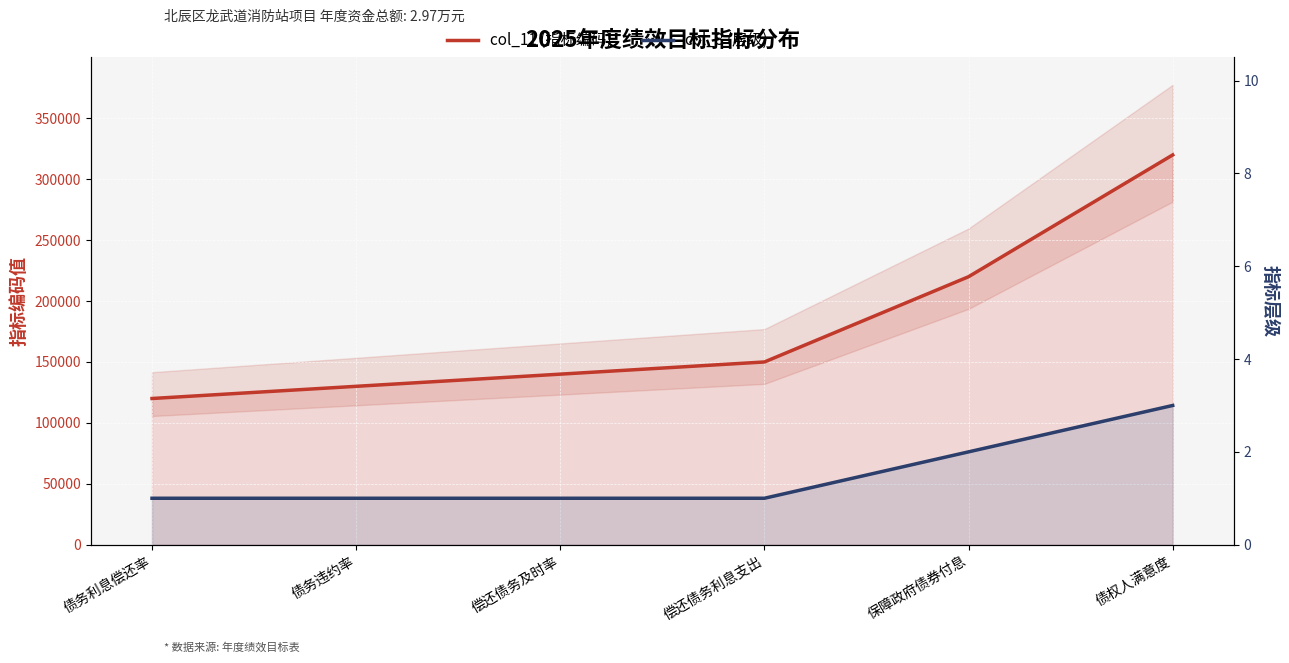

True or false: col_11 (指标编码) and col_8 (层级) intersect in this chart.

False